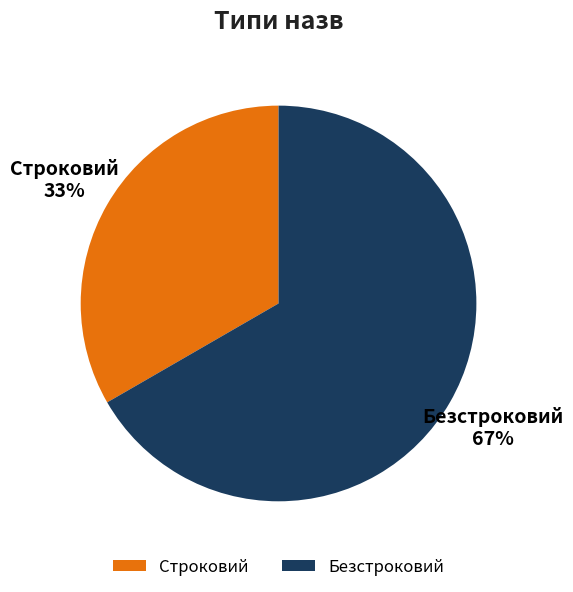

Rank the categories by value from highest to lowest.

Безстроковий, Строковий